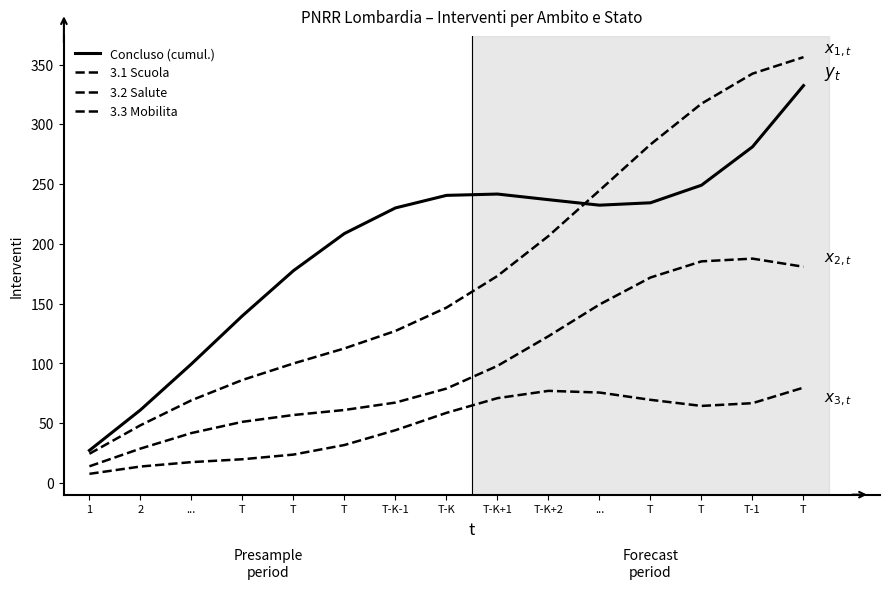

What is the difference between the highest and lowest values at ...?

82.1